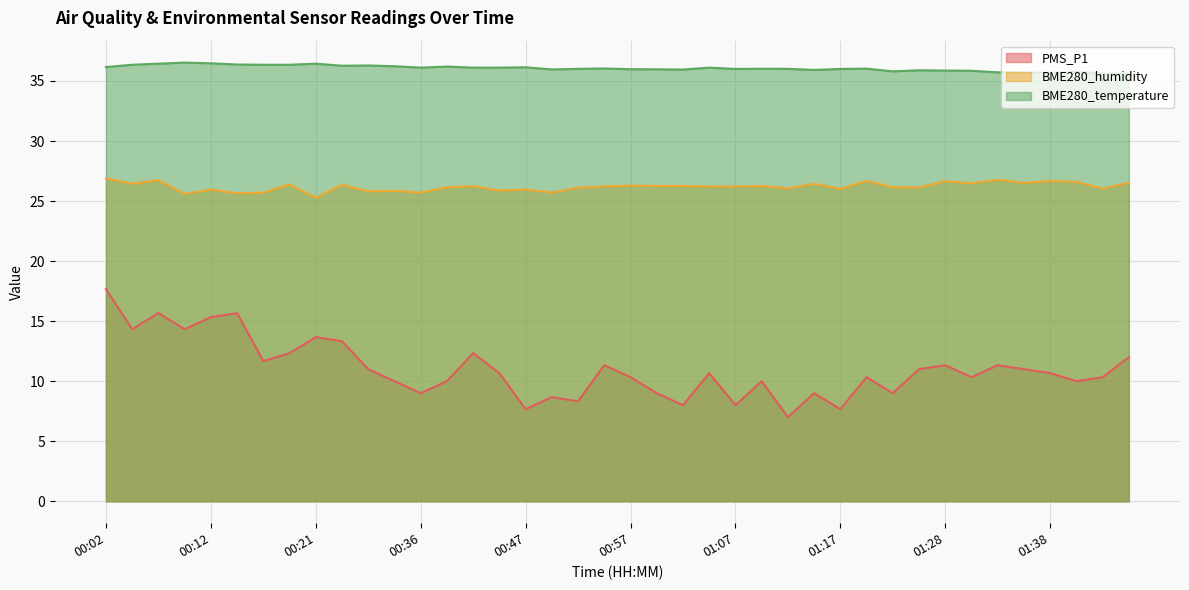

Which label corresponds to the smallest value in the chart?

01:12